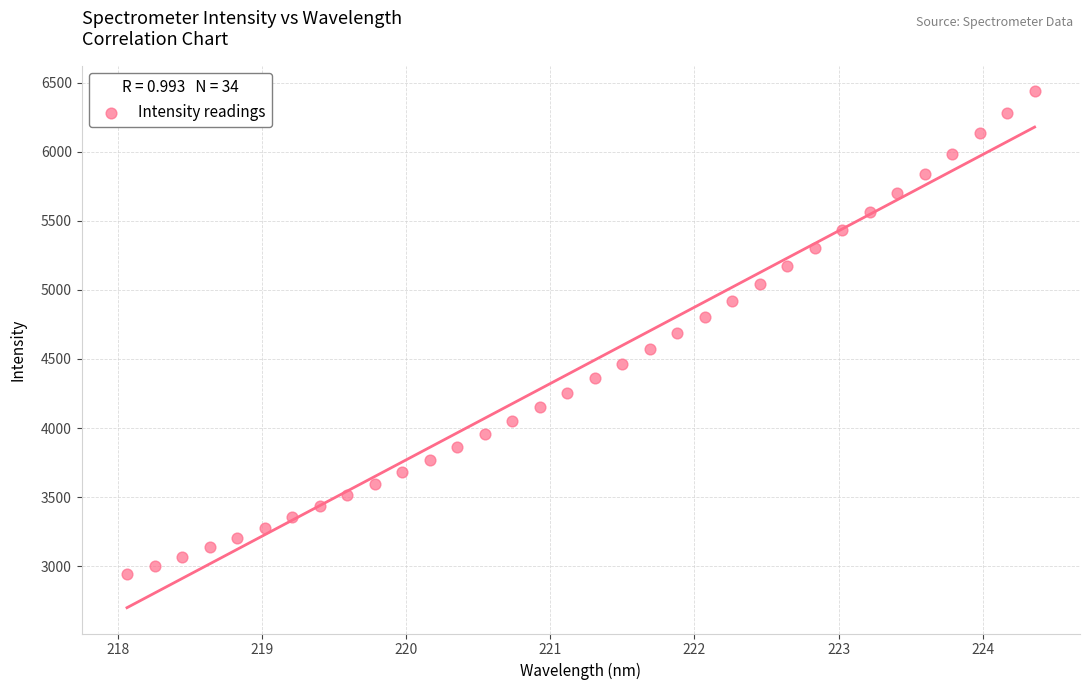

What is the range of X values (max minus min)?

6.3